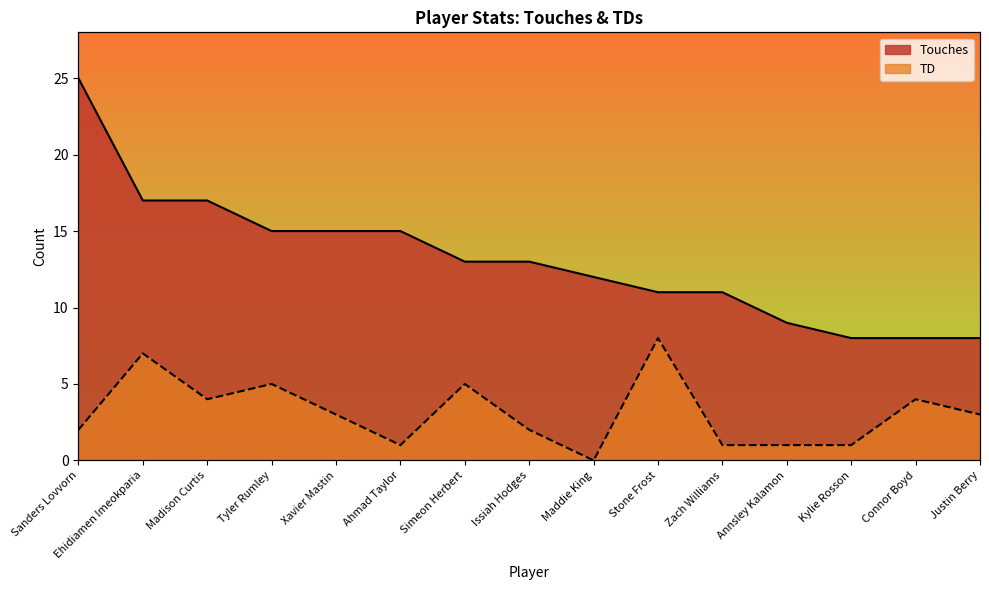

What is the sum of the Touches values at Simeon Herbert and Connor Boyd?

21